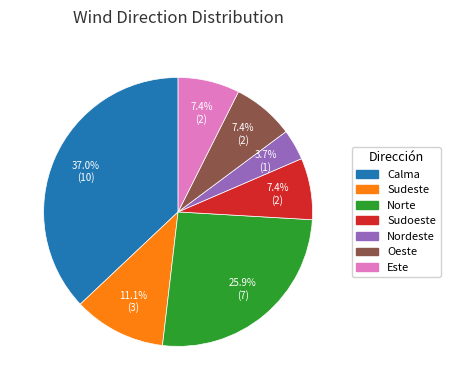

Which has a higher value, Oeste or Sudeste?

Sudeste